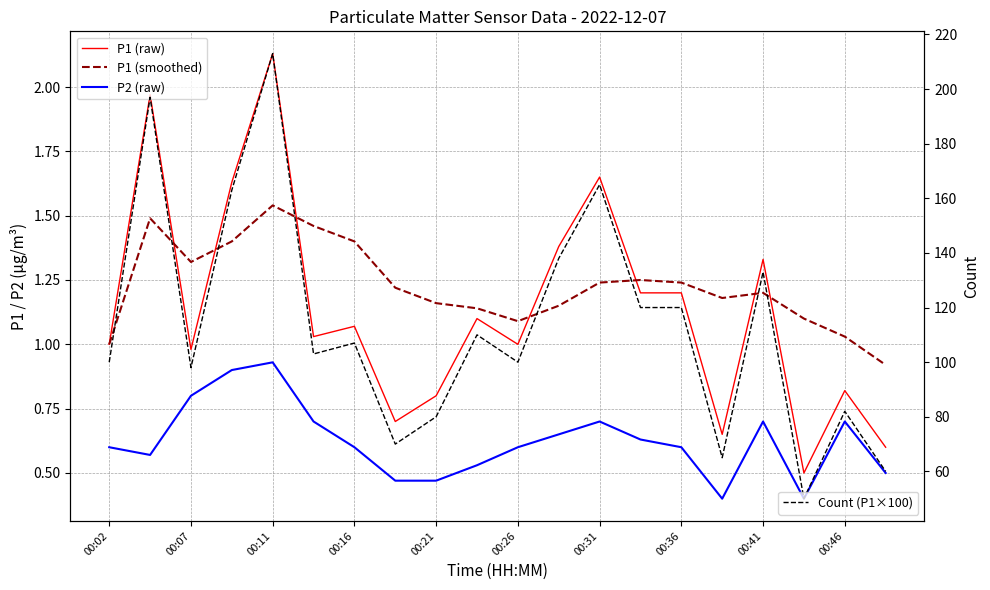

What is the minimum value shown in the chart?

0.4